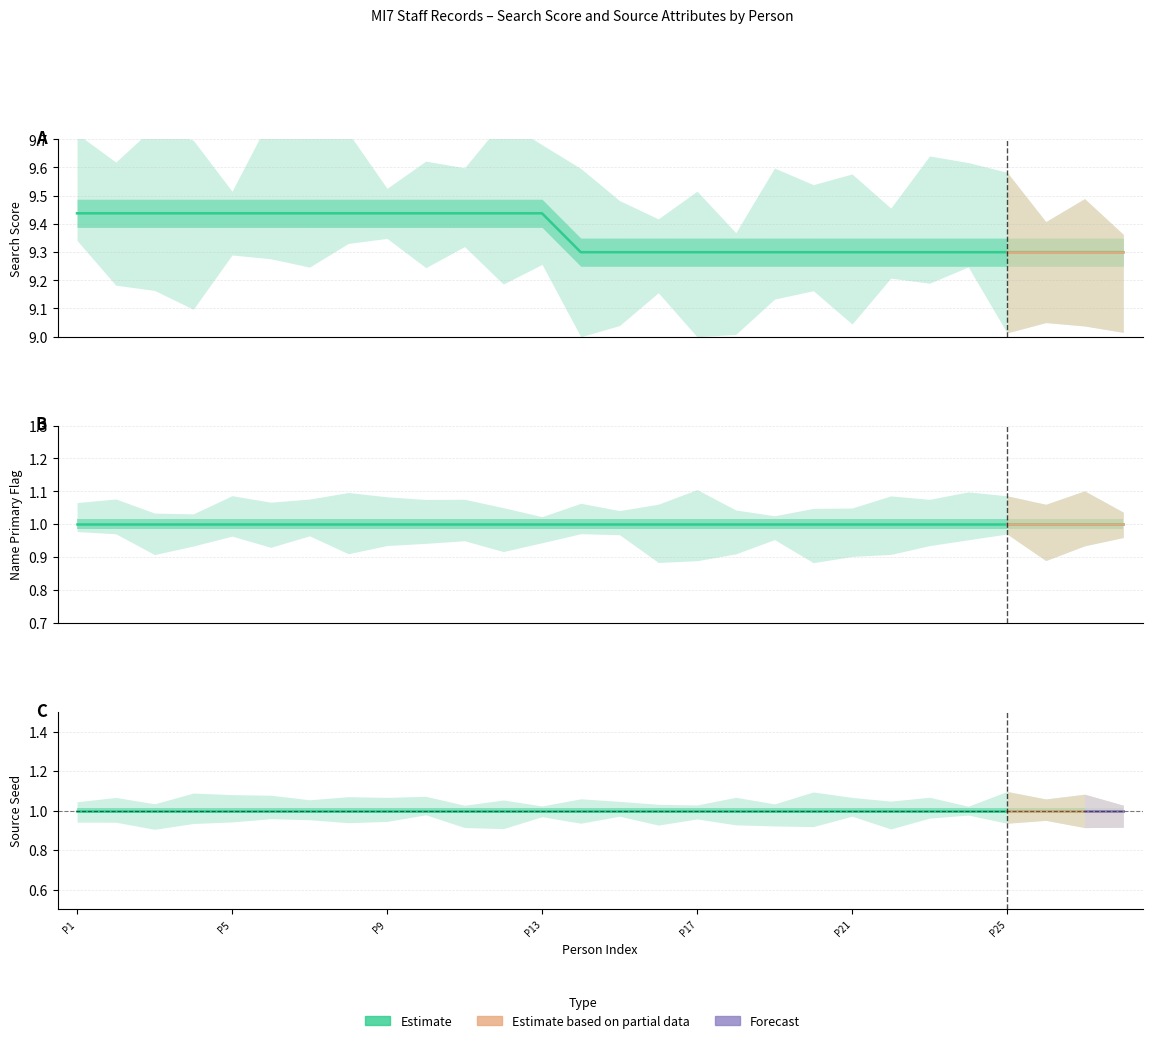

The name_primary series shows 1.0 at person-23167. True or false?

True